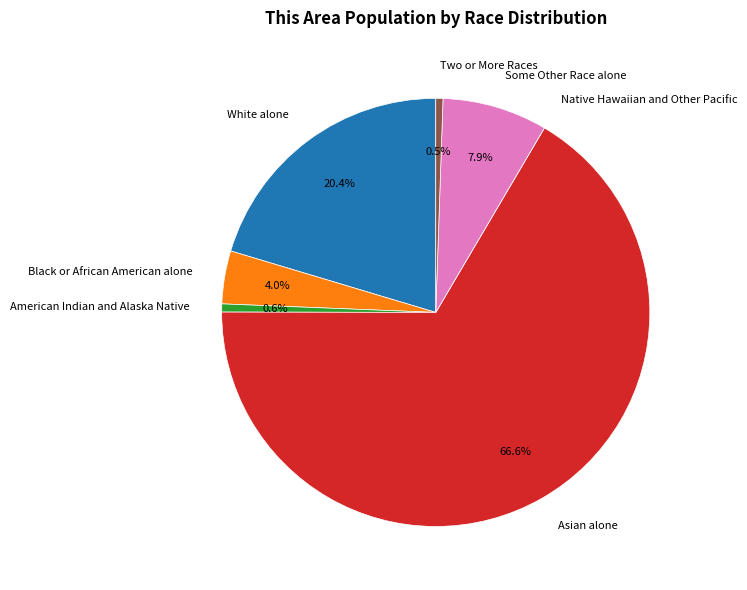

What is the largest slice in the pie chart?

Asian alone